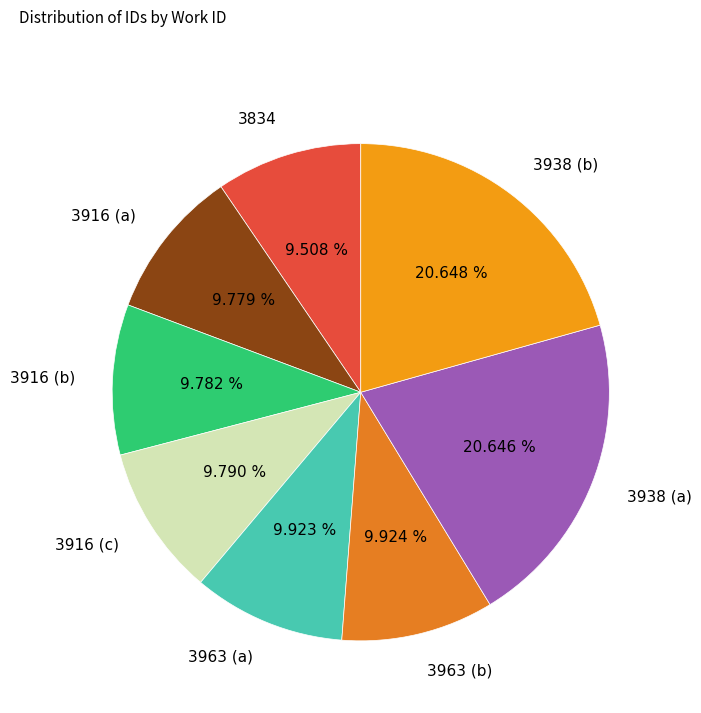

The 3916 (b) slice represents 1% of the pie. True or false?

False